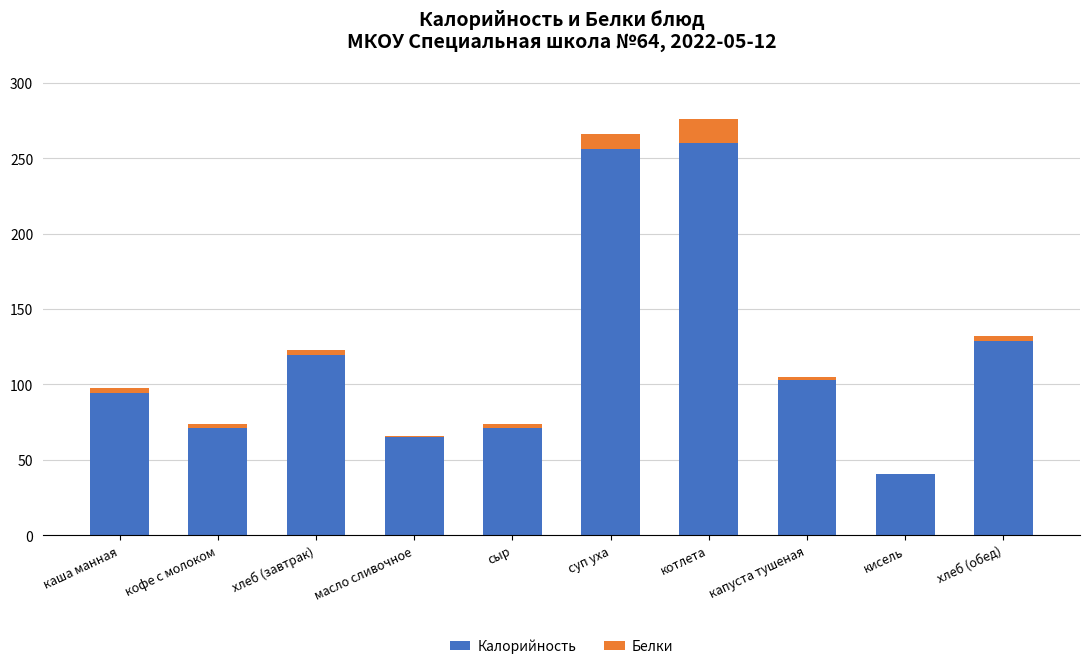

Are the bars horizontal?

No